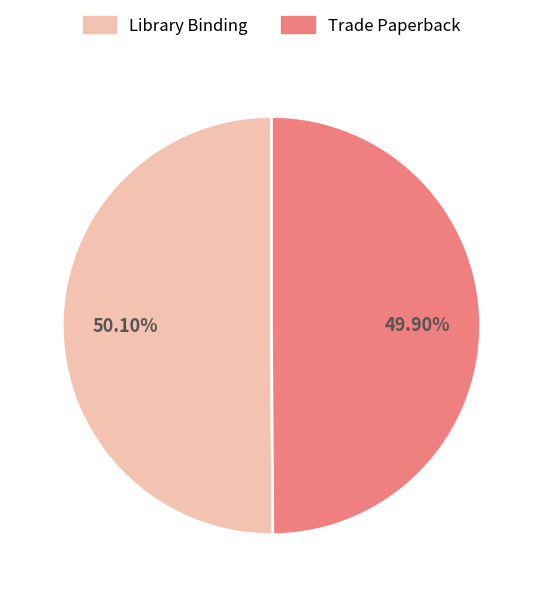

Approximately how many times larger is the value at Library Binding compared to Trade Paperback?

1.0